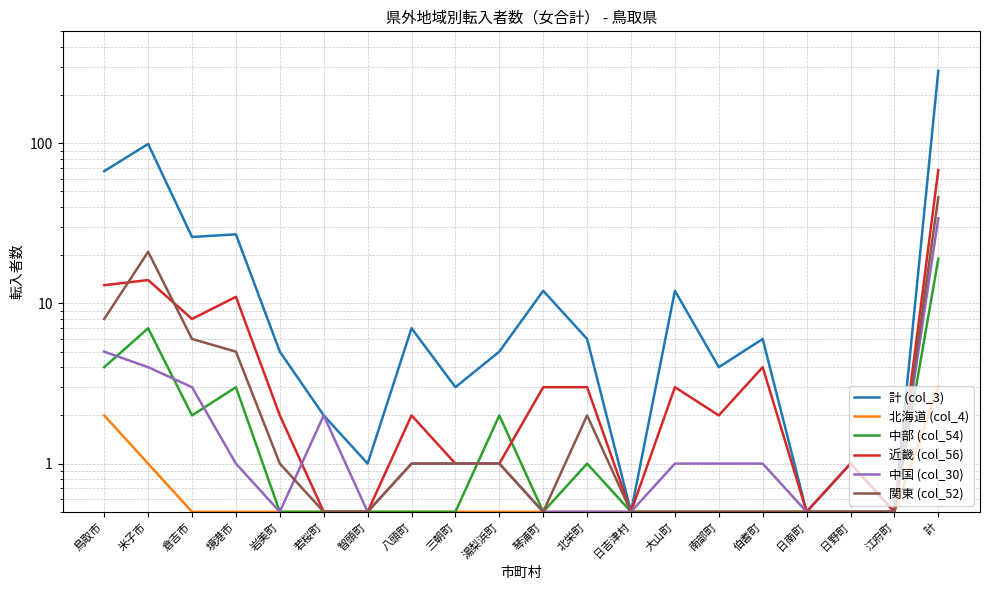

Which category has the lowest value in the 計 (col_3) series?

日吉津村